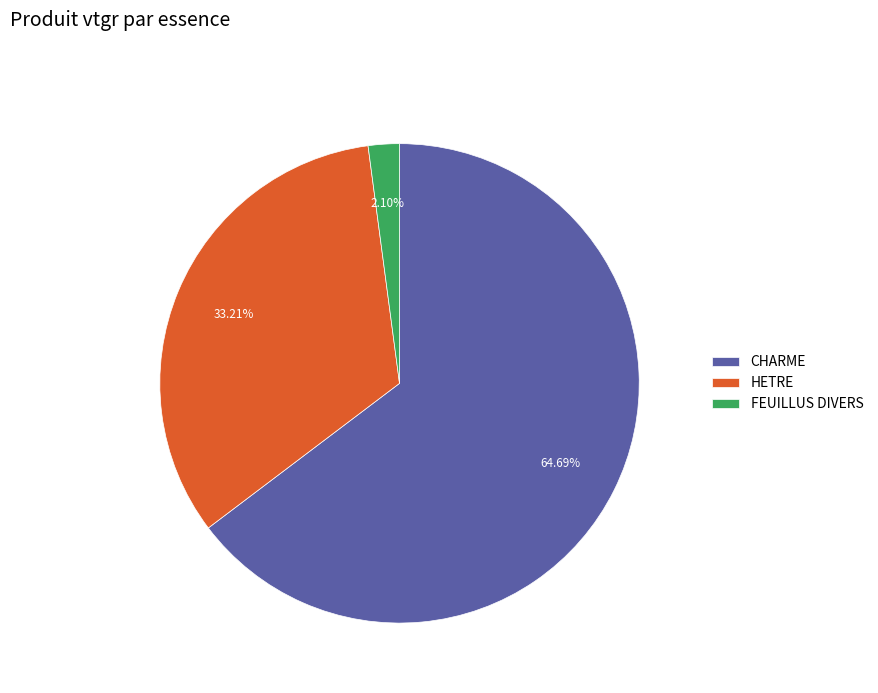

To the nearest percent, what is the average slice percentage?

33%